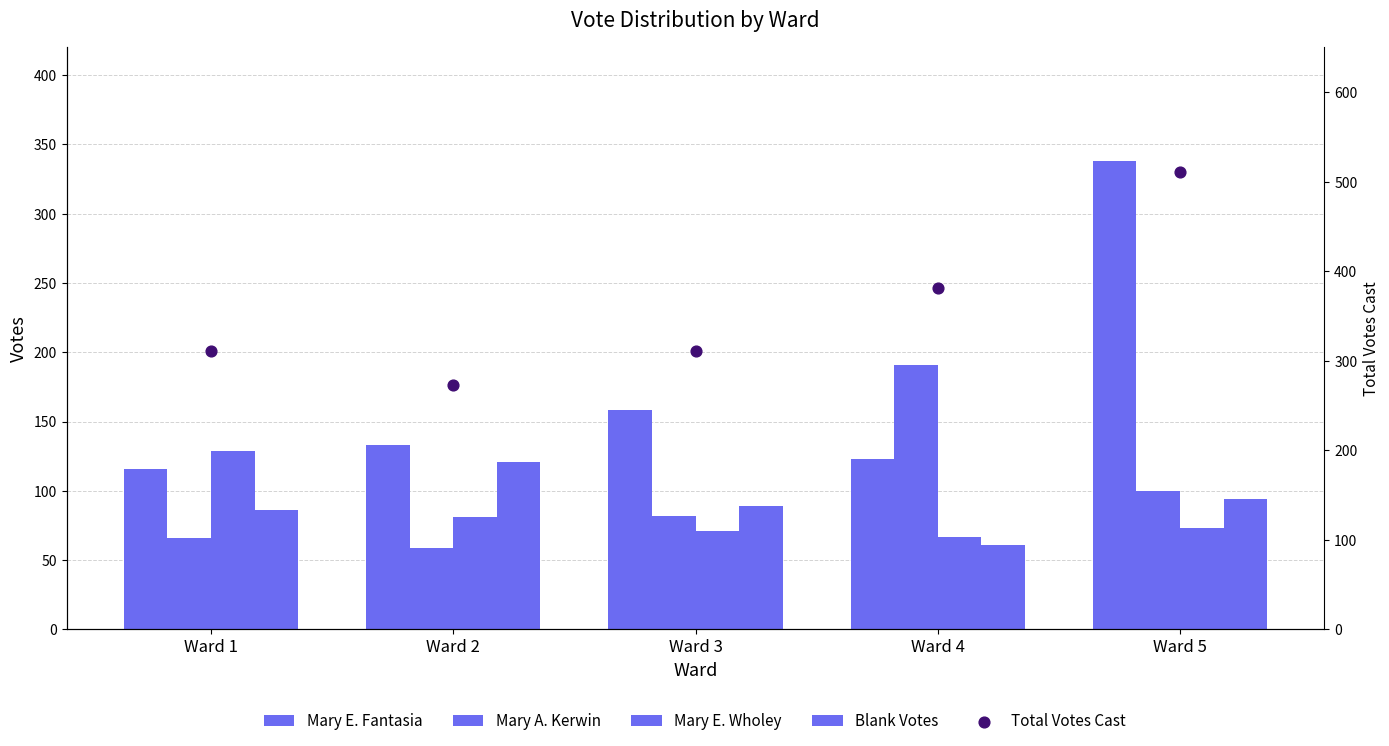

At which category is the sum across all series the highest?

Ward 5